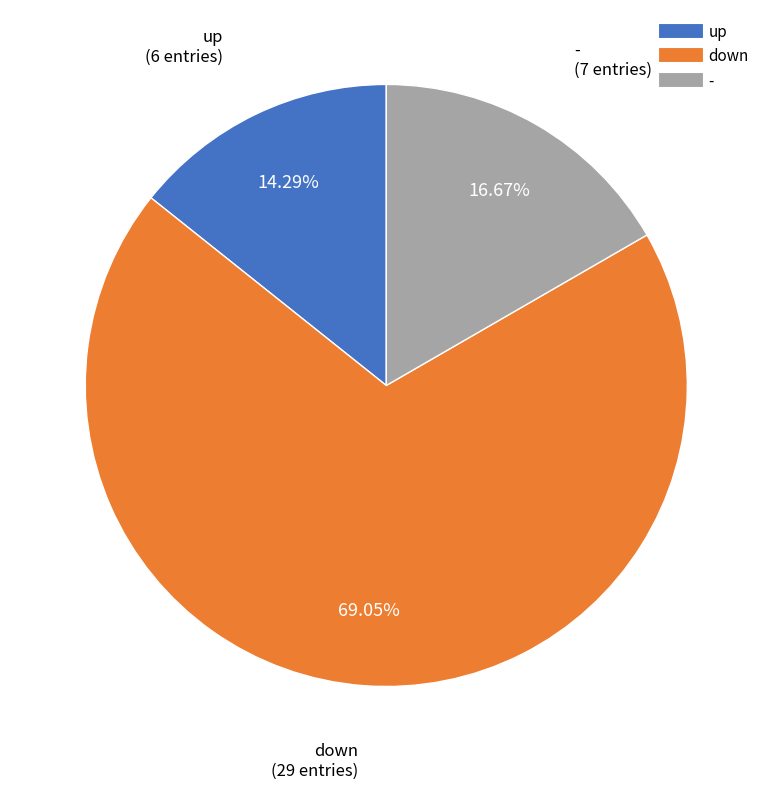

How many segments does this pie chart have?

3